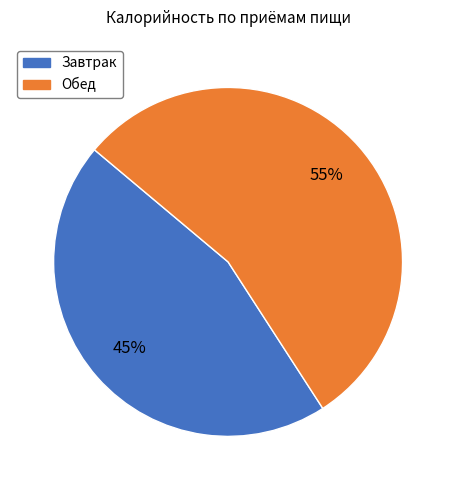

What is the majority slice?

Обед